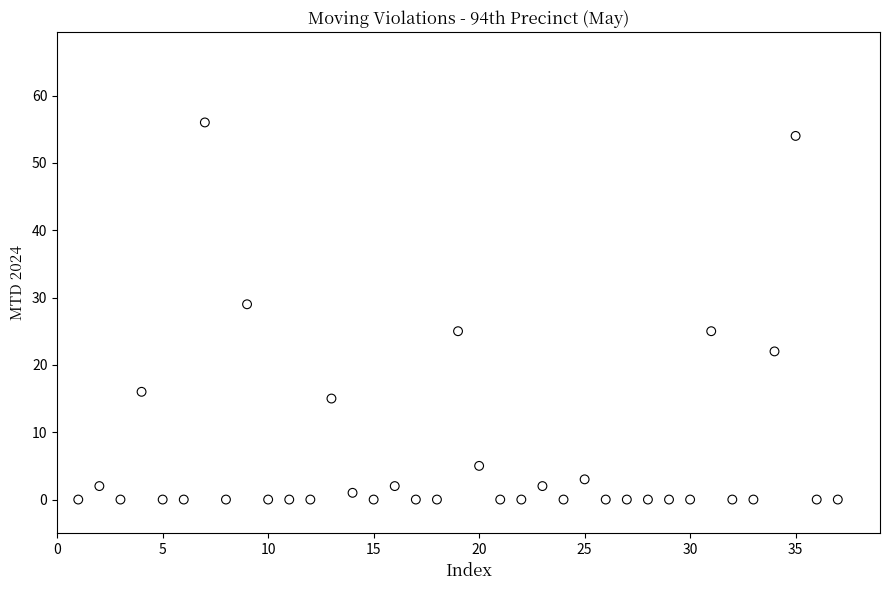

What is the range of Y values (max minus min)?

56